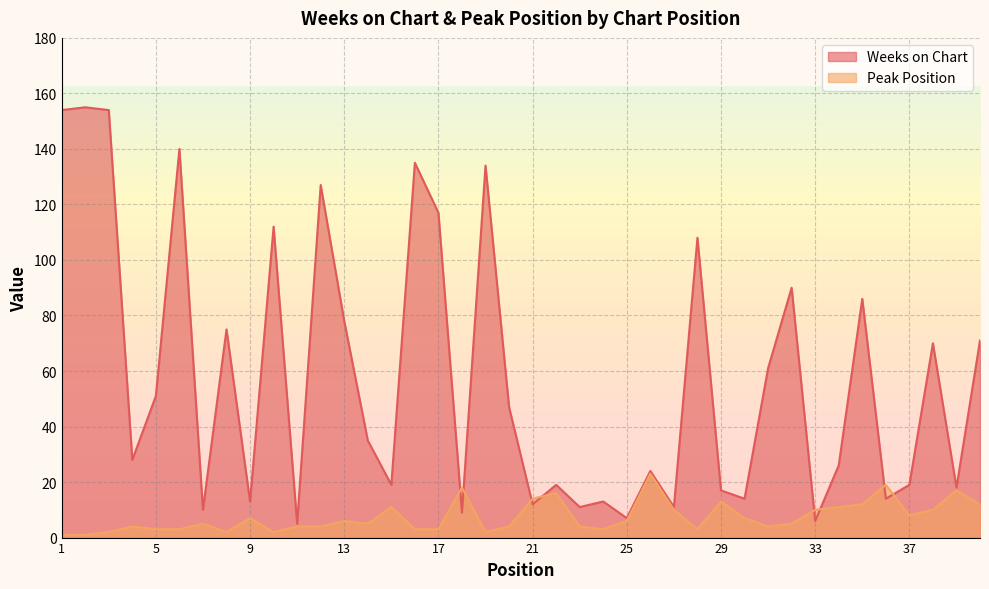

How many times do Weeks on Chart and Peak Position cross each other?

8